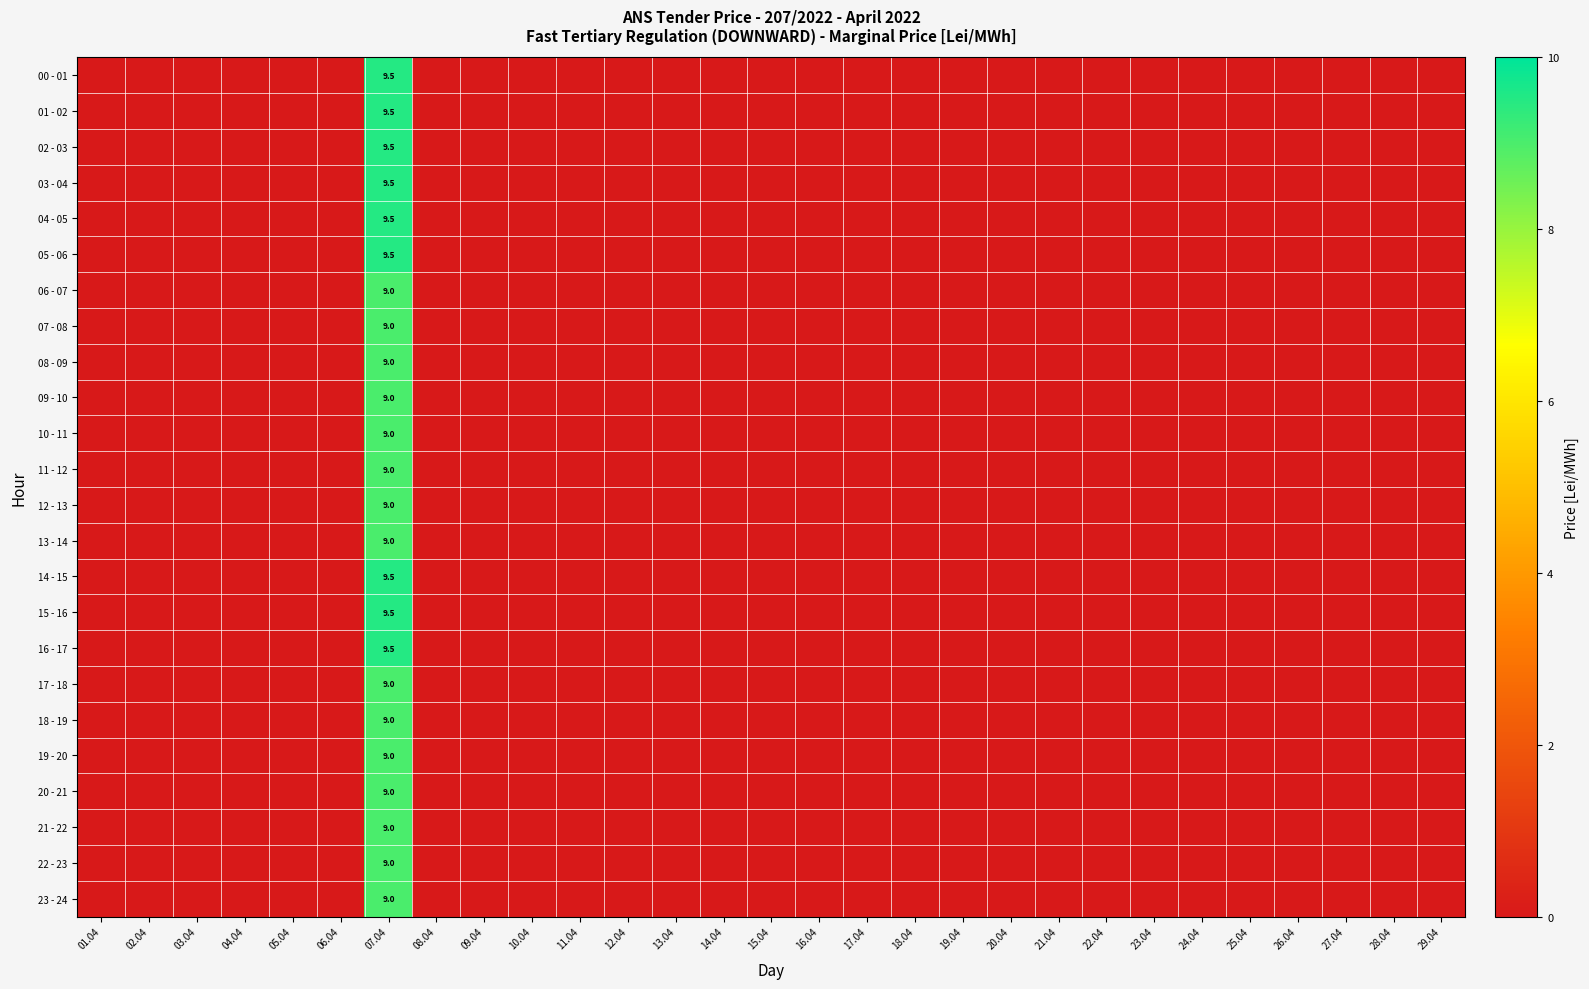

What is the total value across all series at 07.04?

220.5